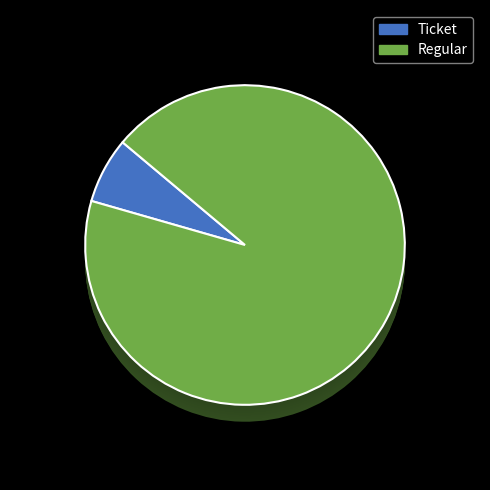

To the nearest percent, what portion does Regular represent?

100%